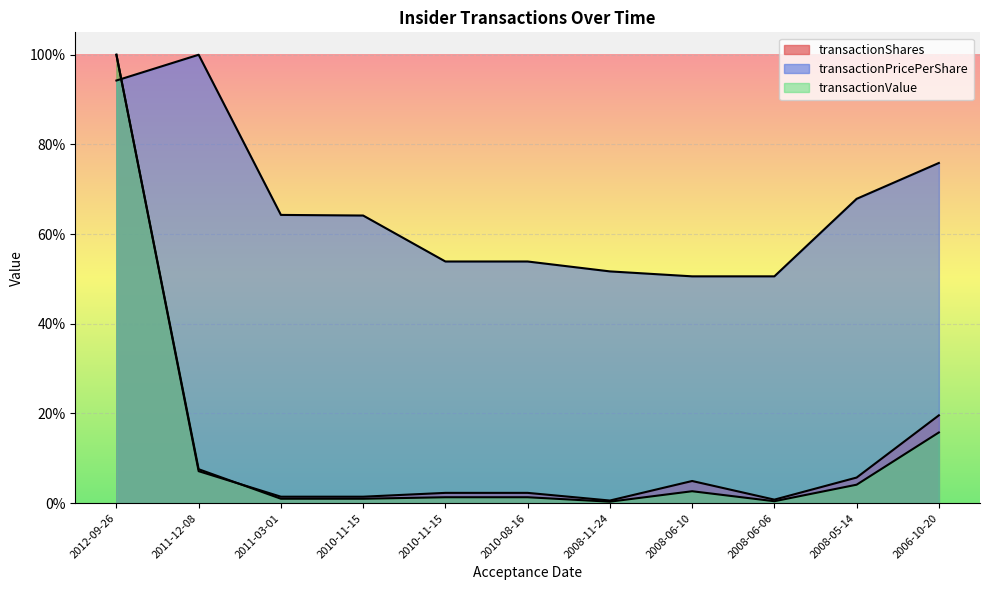

How many series are shown in this chart?

3